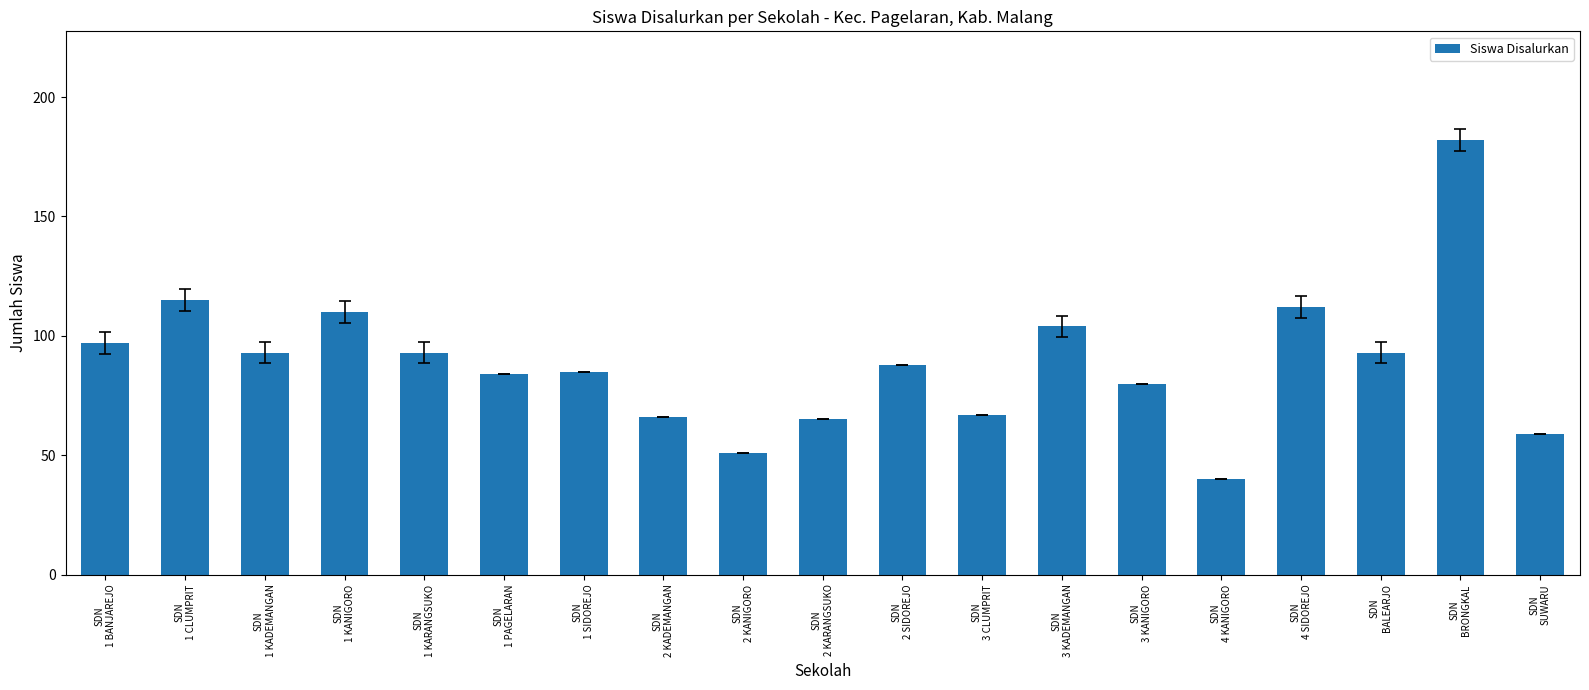

Read the value at SDN
3 KADEMANGAN, to the nearest 10.

100